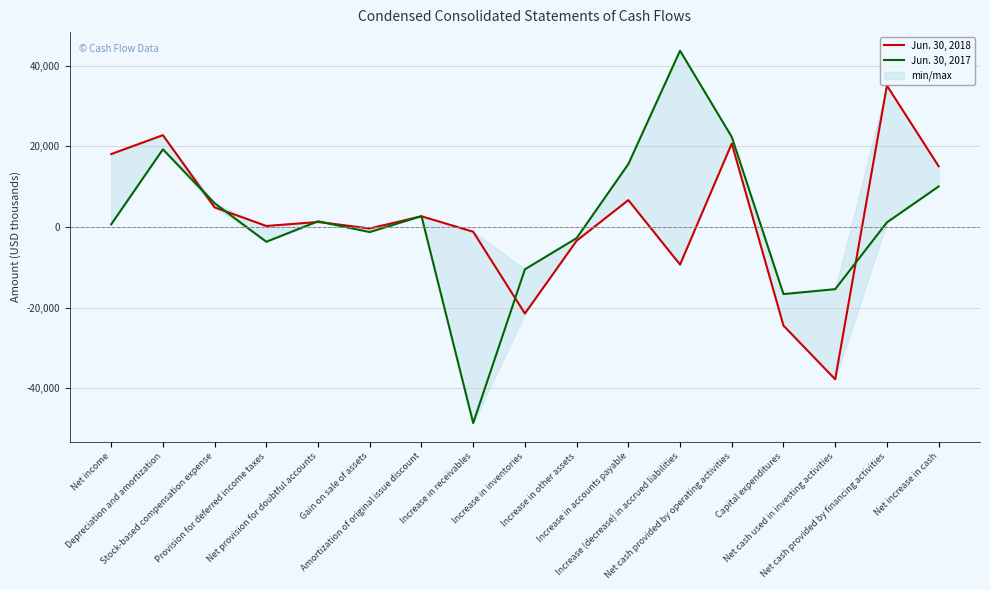

How many values in the Jun. 30, 2017 series exceed 1133?

8